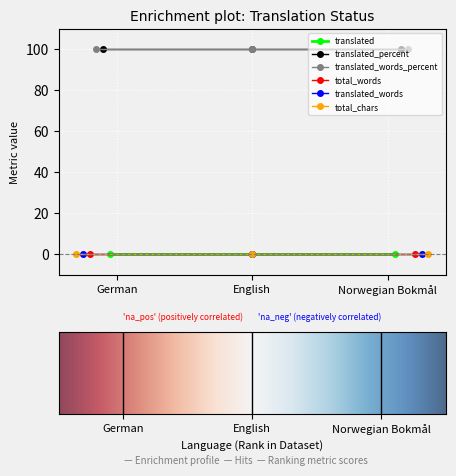

How many lines are shown in the chart?

6